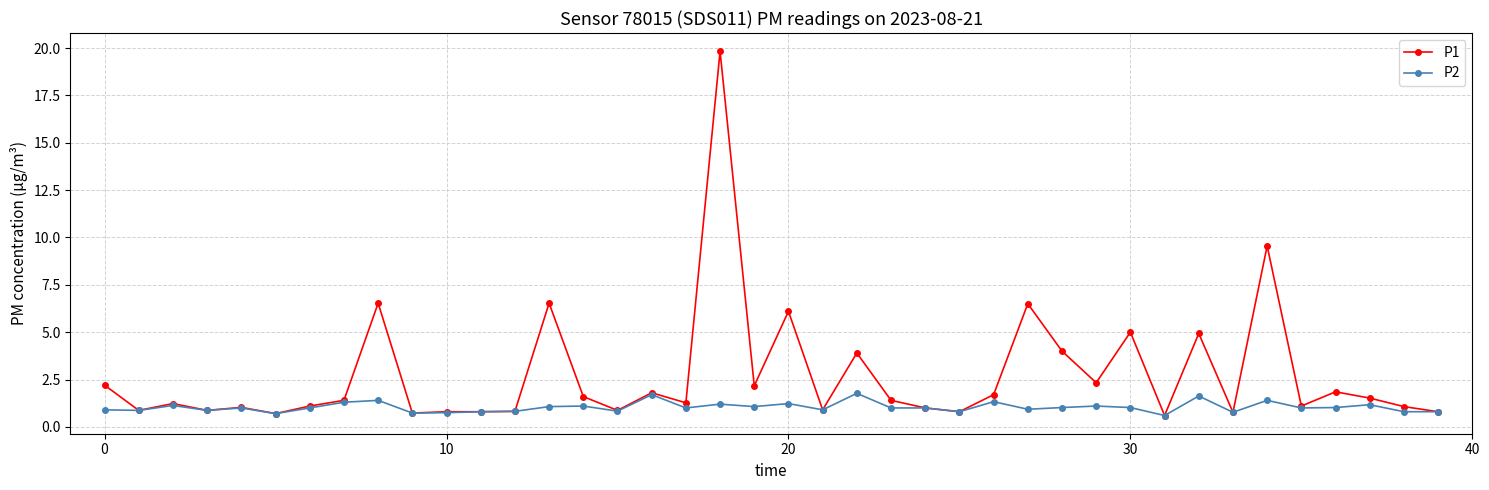

Which series has the widest spread of values?

P1